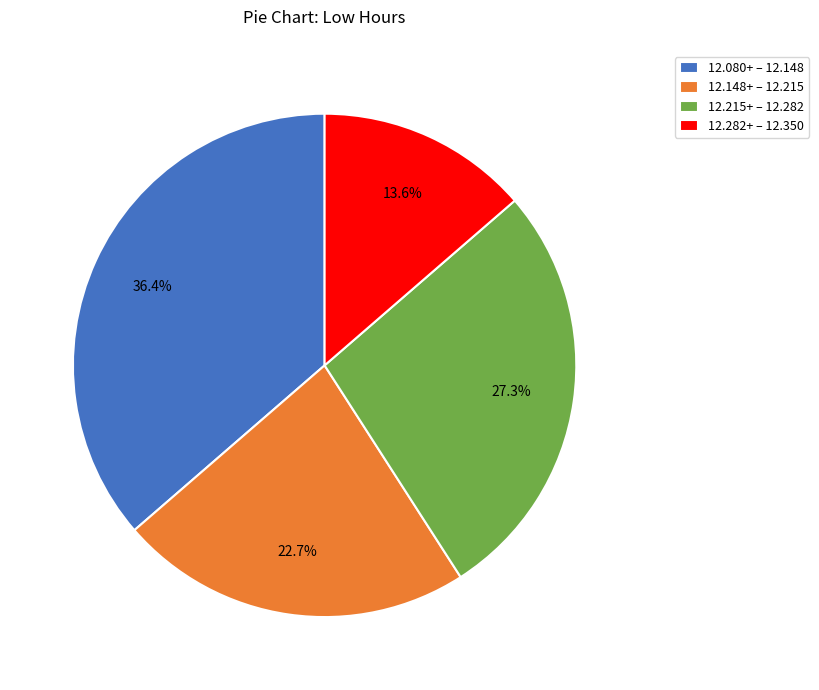

What is the ratio of the value at 12.080+ – 12.148 to the value at 12.215+ – 12.282?

1.3